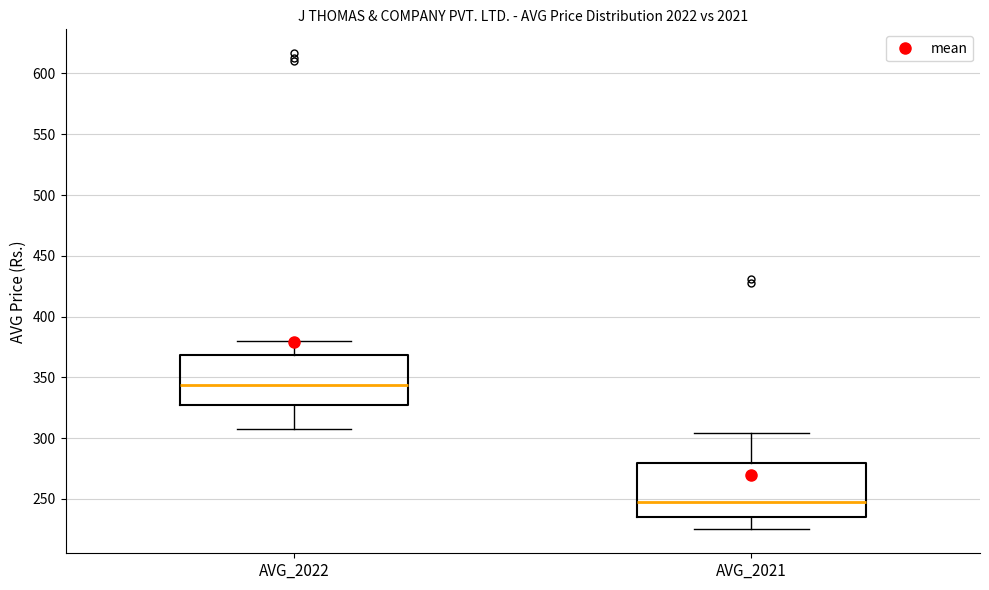

Reading left to right, read every box against the y-axis: the position of its median line, the range the box covers, and the ends of its whiskers. The values are not printed on the chart, so give them approximately, as read against the axis.

AVG_2022: median 345, box 325 to 370, whiskers 310 to 380
AVG_2021: median 245, box 235 to 280, whiskers 225 to 305